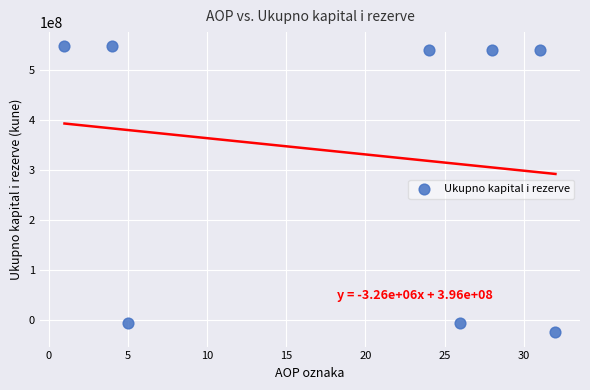

What is the range of Y values (max minus min)?

572741446